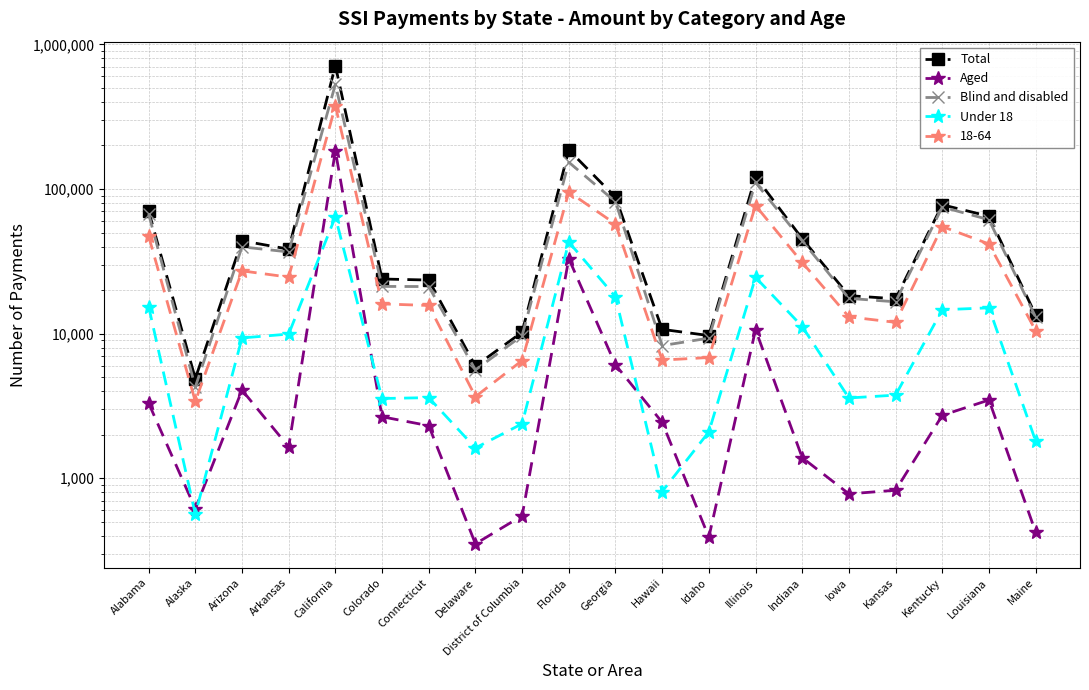

How many data points in Under 18 are less than 9333?

10